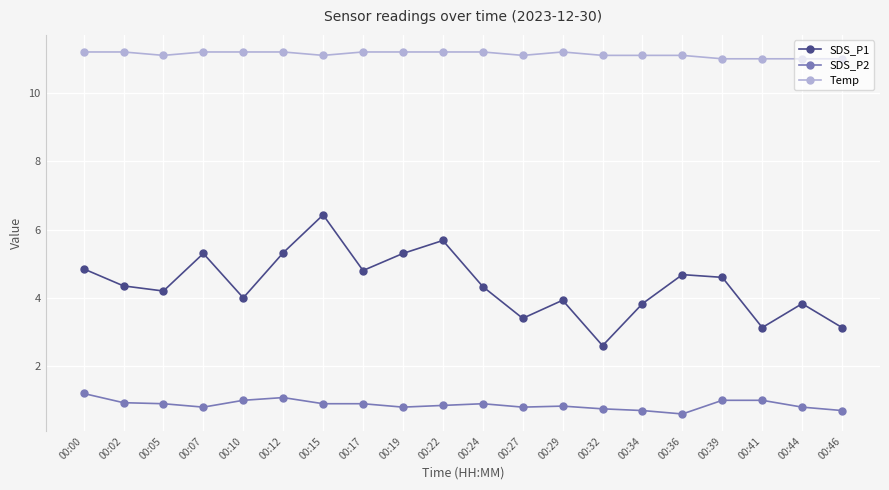

What is the highest value of the Temp series?

11.2